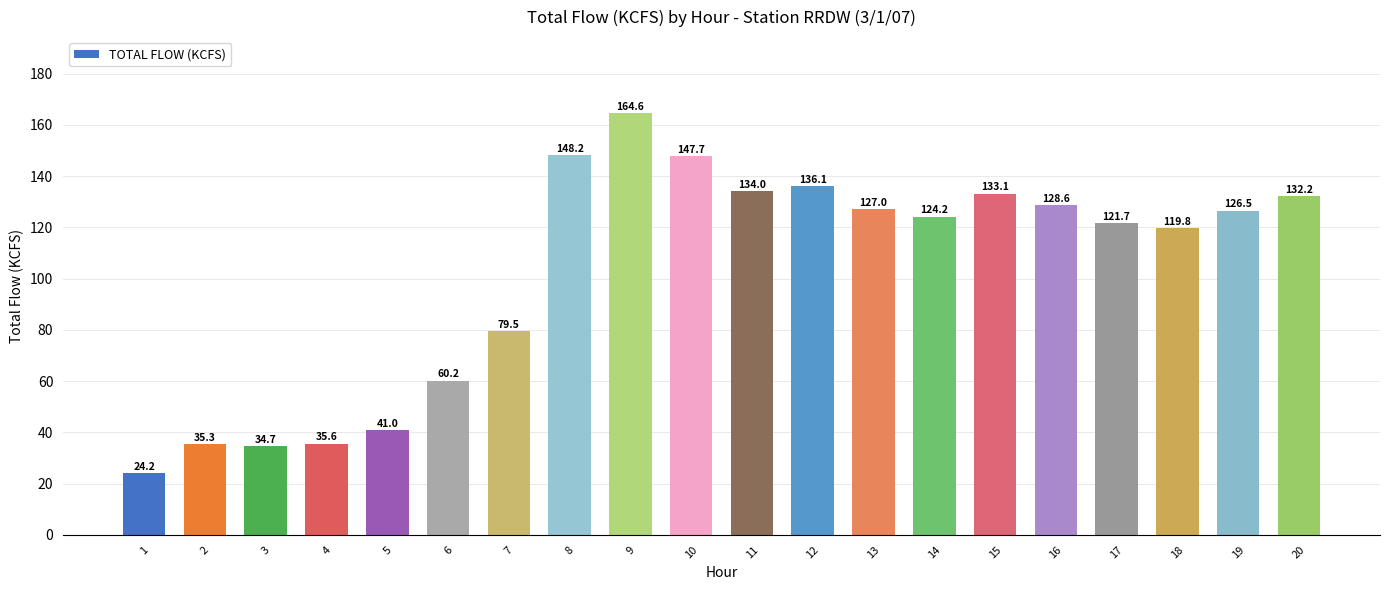

What is the minimum value shown in the chart?

24.2